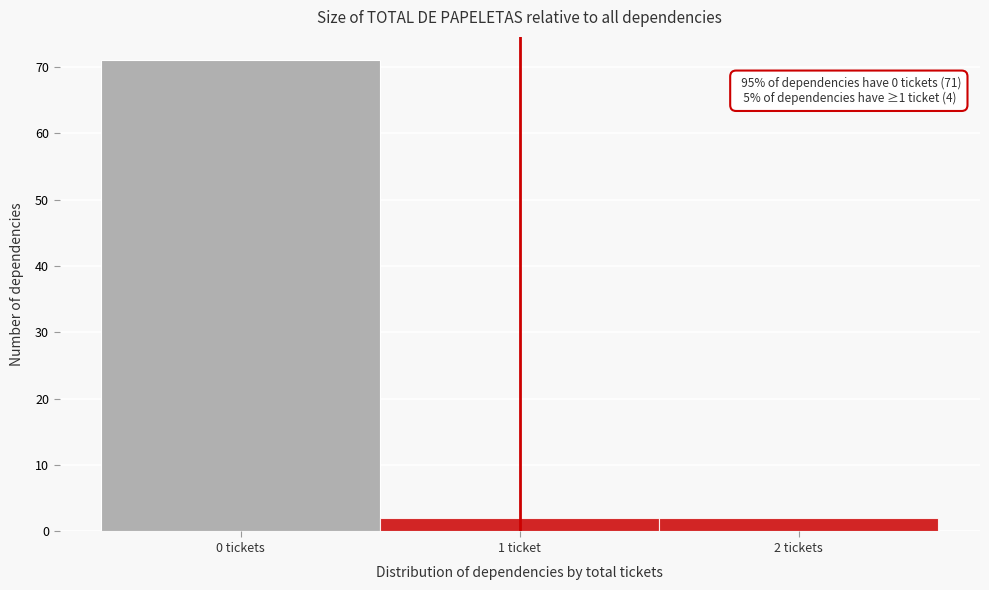

Reading right to left, what are all the values shown in this chart?

2 tickets=2	1 ticket=2	0 tickets=71